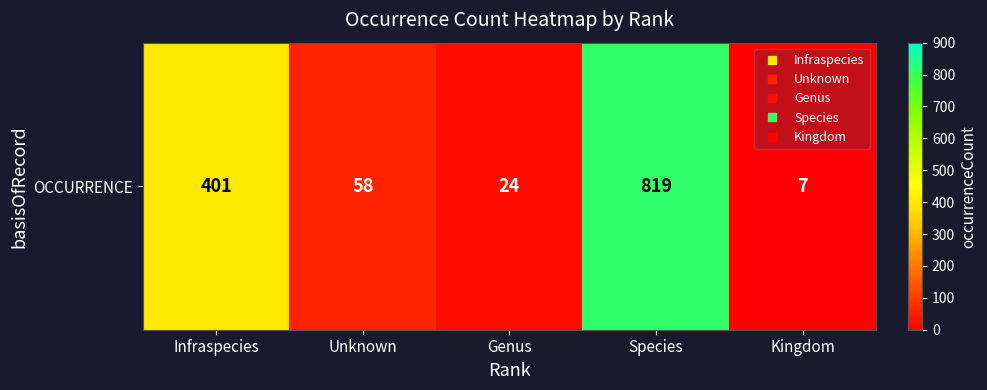

Is it true that the value at Unknown is 84?

False